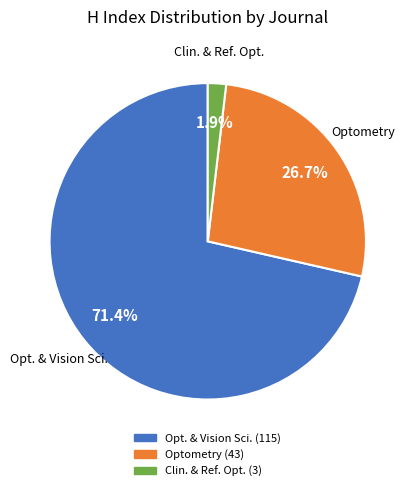

Between Clin. & Ref. Opt. and Opt. & Vision Sci., which is larger?

Opt. & Vision Sci.